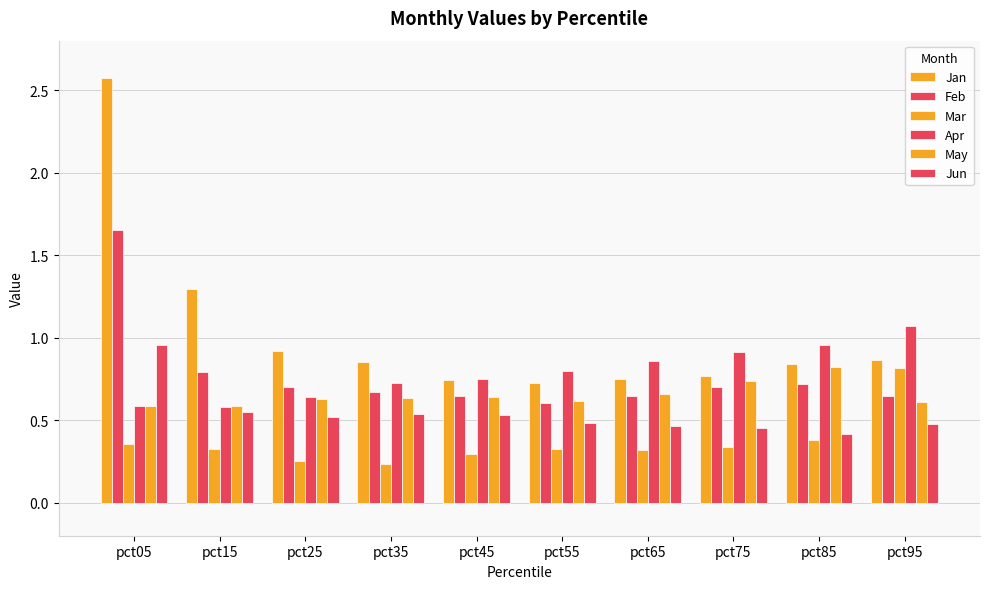

At which category does the chart reach its peak across all series?

pct05